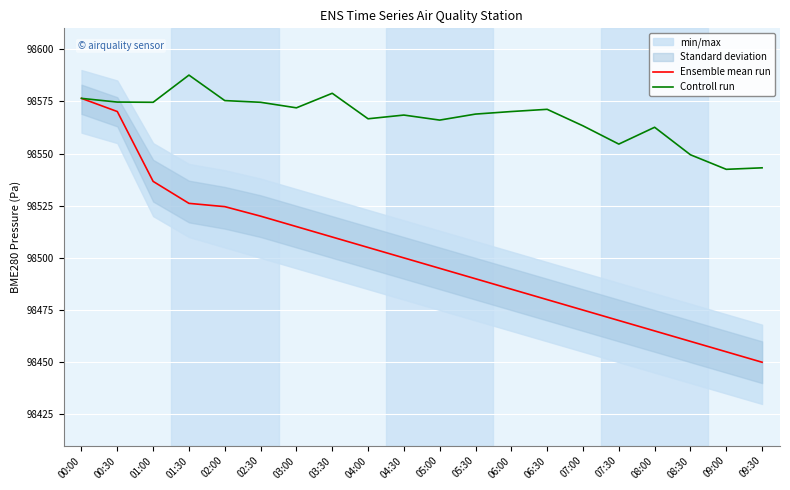

The value of Controll run at 03:00 is 98571.9. True or false?

True